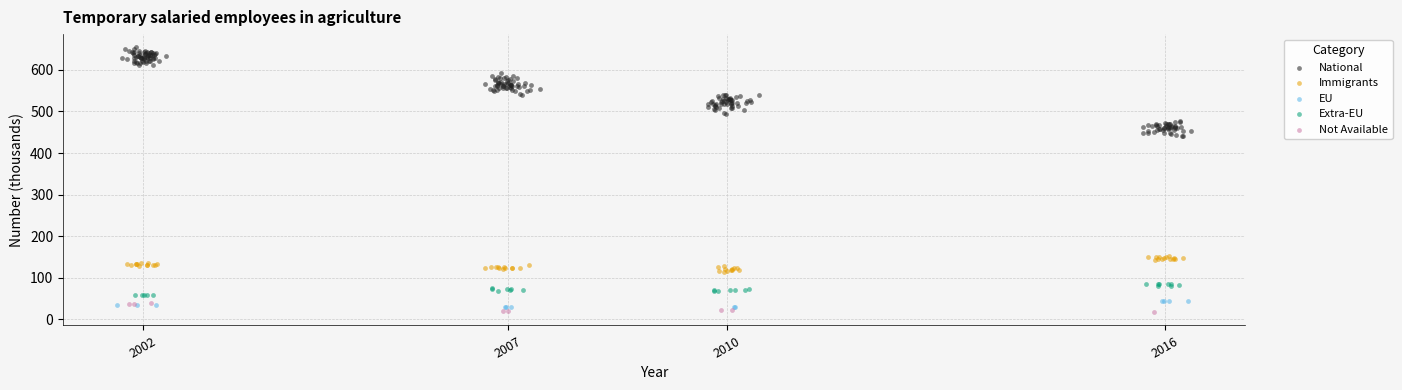

Which series contains the highest Y value?

National